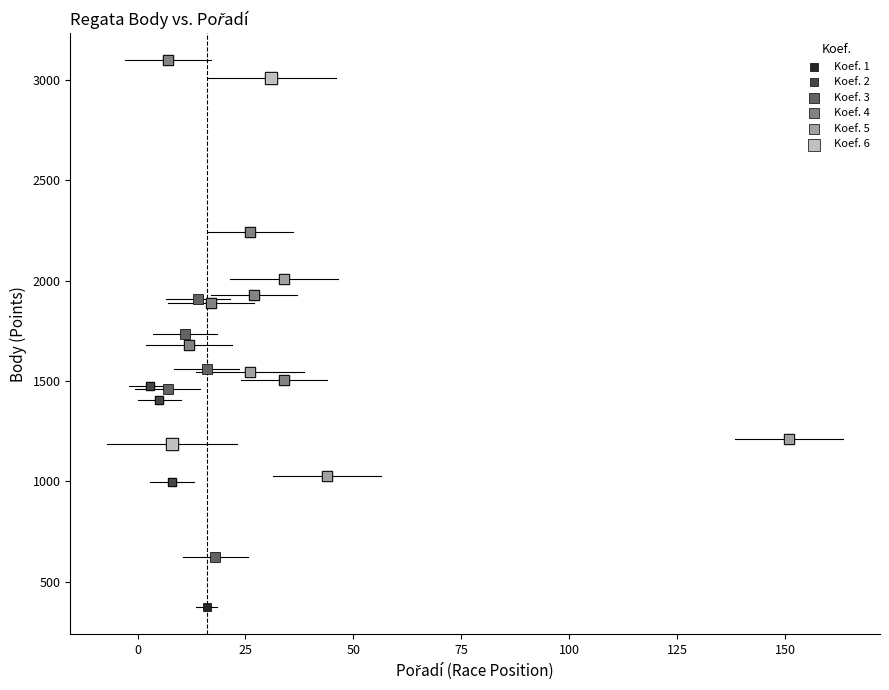

Which series contains the highest Y value?

Koef. 4